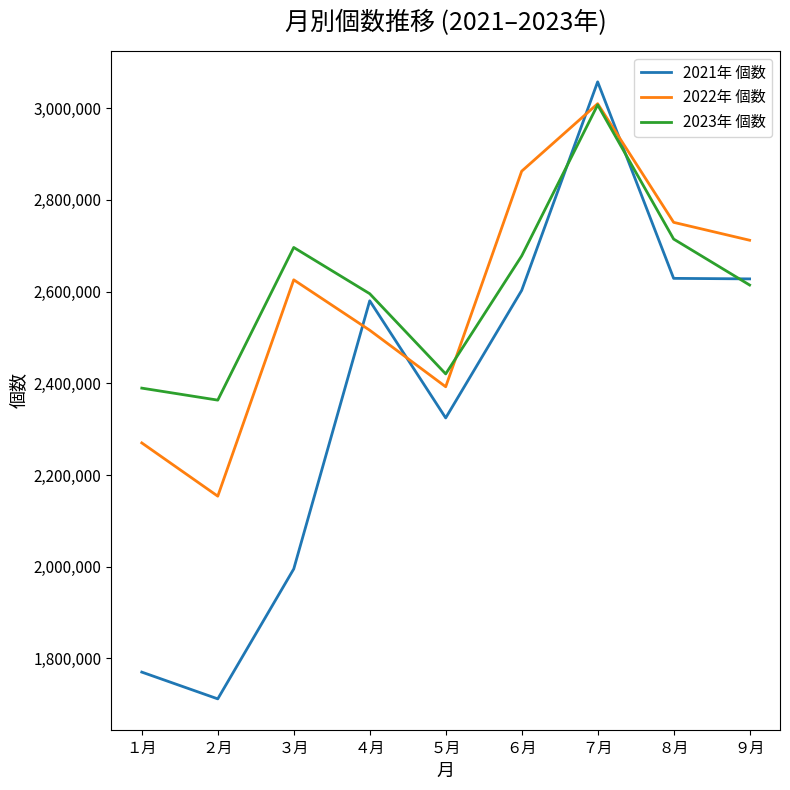

At which category is the sum across all series the highest?

７月